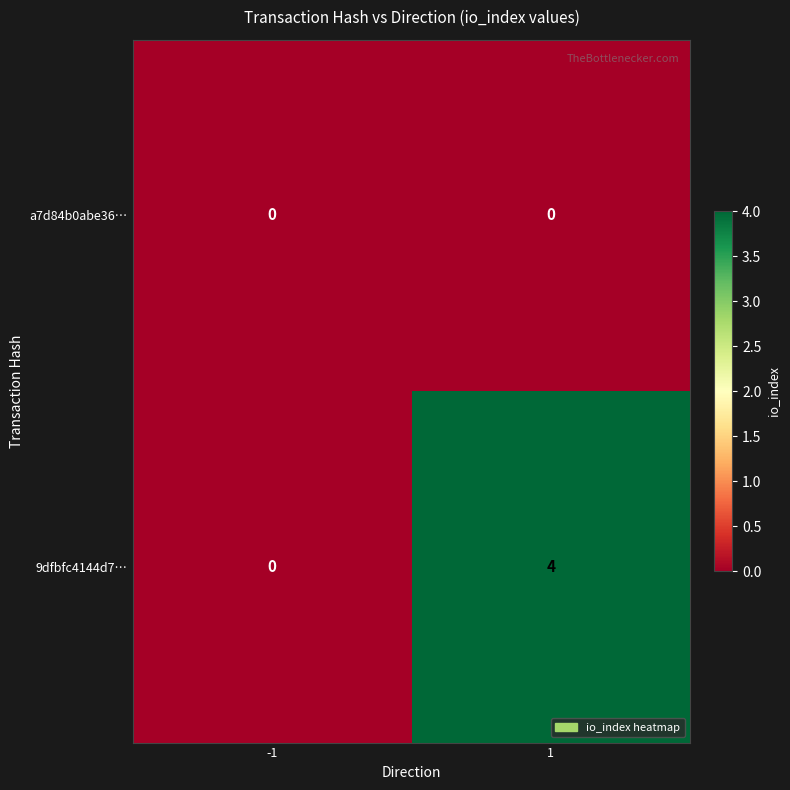

What is the maximum value shown in the chart?

4